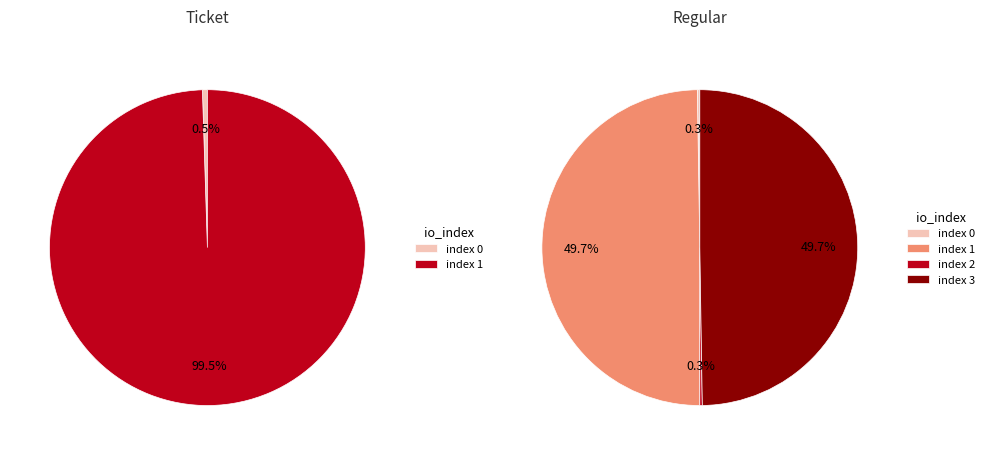

True or false: 2 accounts for 50% of the total.

True